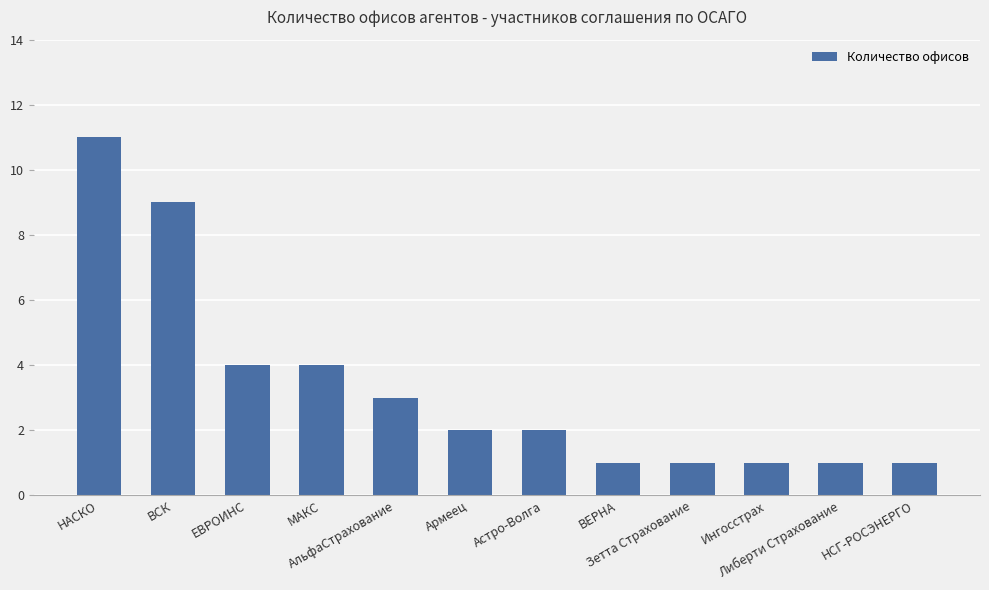

Approximately how many times larger is the value at АльфаСтрахование compared to ЕВРОИНС?

0.8